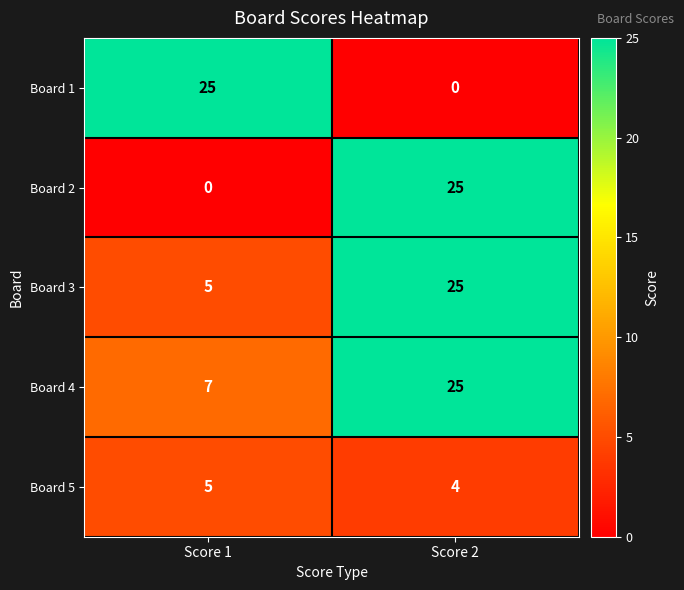

What value does the Board 1 series have at Score 1?

25